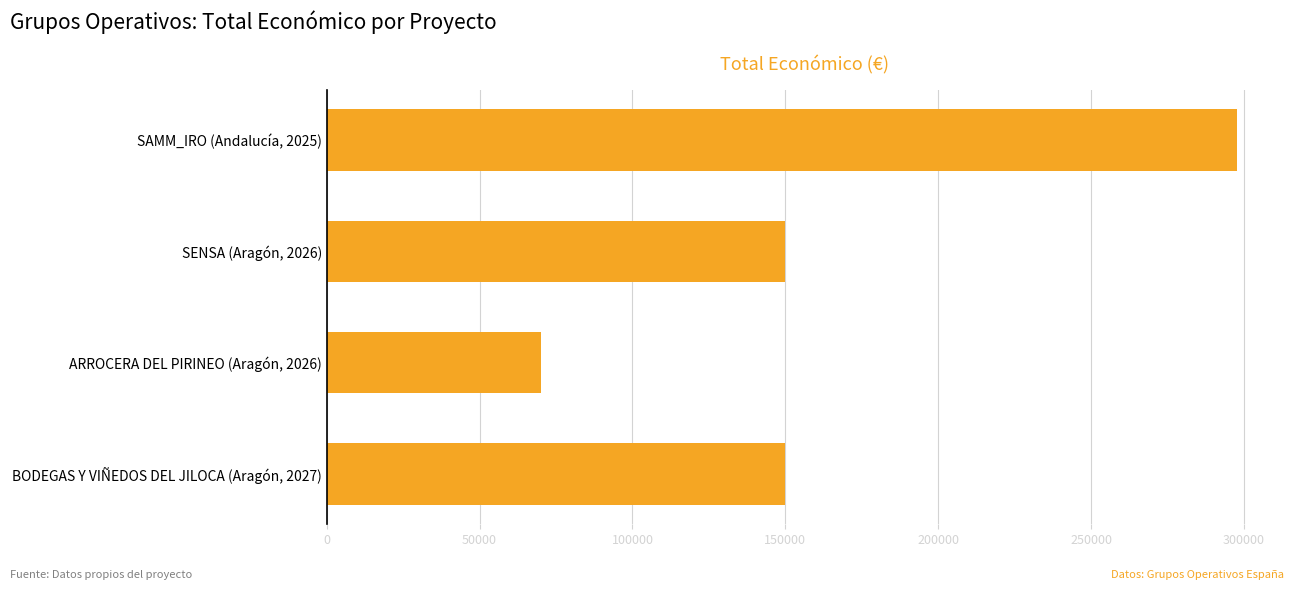

What is the greatest value displayed?

297514